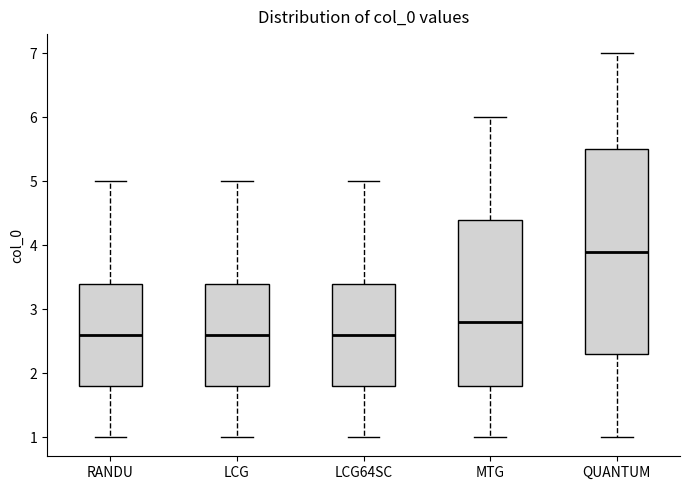

Reading left to right, read every box against the y-axis: the position of its median line, the range the box covers, and the ends of its whiskers. The values are not printed on the chart, so give them approximately, as read against the axis.

RANDU: median 2.6, box 1.8 to 3.4, whiskers 1.0 to 5.0
LCG: median 2.6, box 1.8 to 3.4, whiskers 1.0 to 5.0
LCG64SC: median 2.6, box 1.8 to 3.4, whiskers 1.0 to 5.0
MTG: median 2.8, box 1.8 to 4.4, whiskers 1.0 to 6.0
QUANTUM: median 3.9, box 2.3 to 5.5, whiskers 1.0 to 7.0